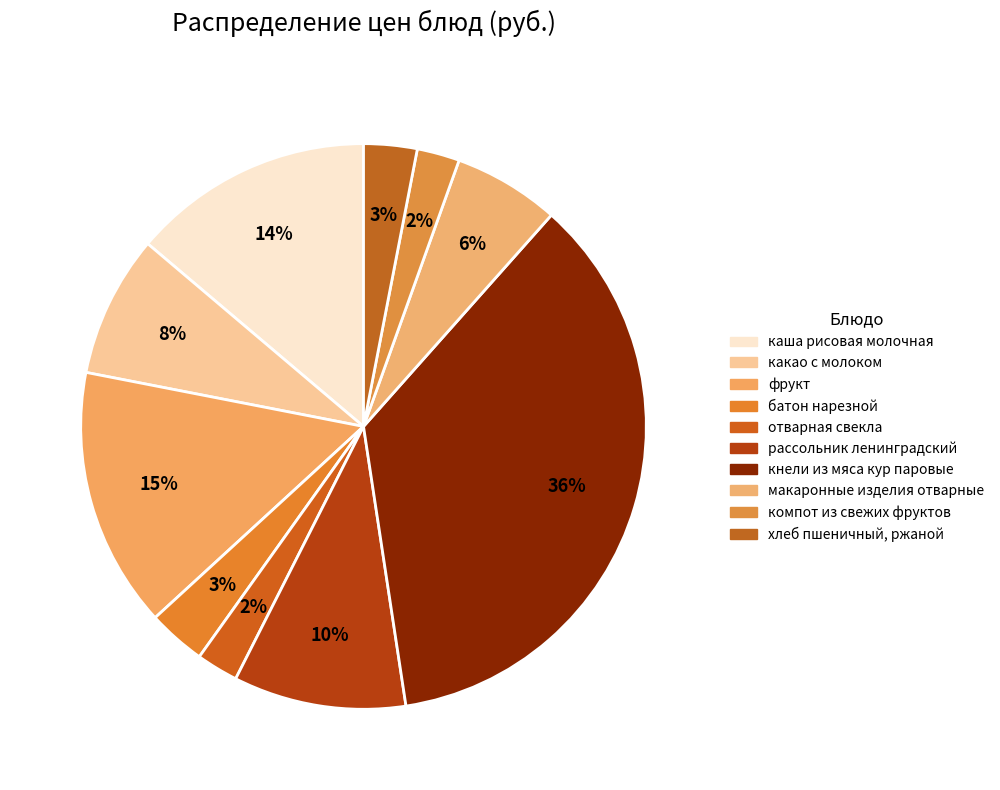

Rank the categories by value from lowest to highest.

отварная свекла, компот из свежих фруктов, хлеб пшеничный, ржаной, батон нарезной, макаронные изделия отварные, какао с молоком, рассольник ленинградский, каша рисовая молочная, фрукт, кнели из мяса кур паровые